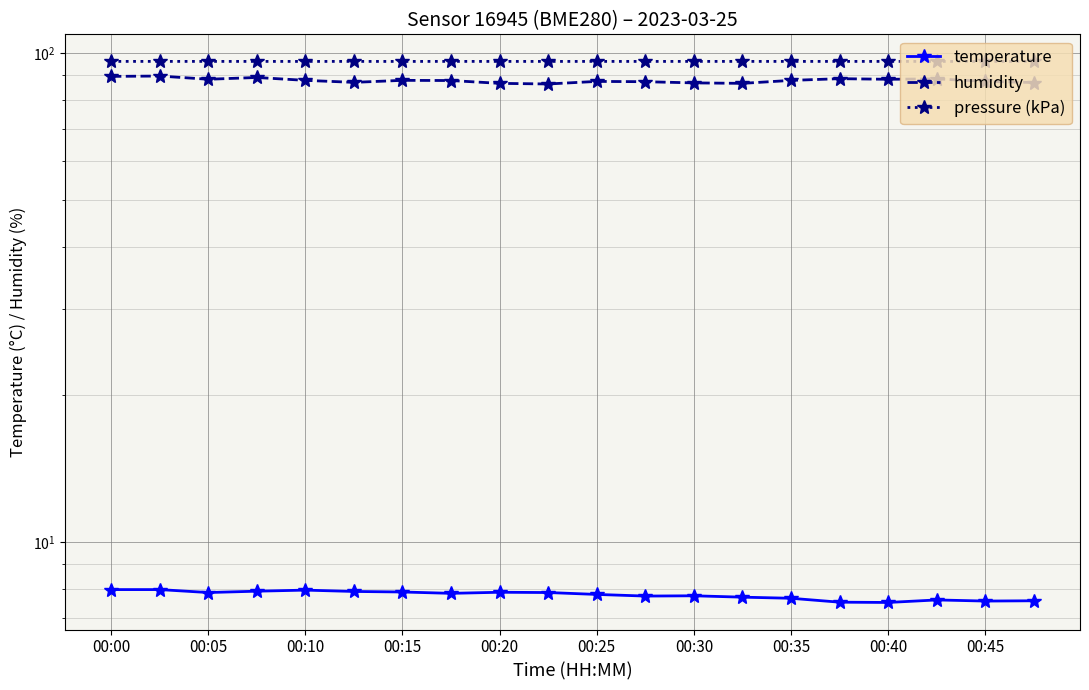

What is the spread (max minus min) of values at 00:45?

88.4